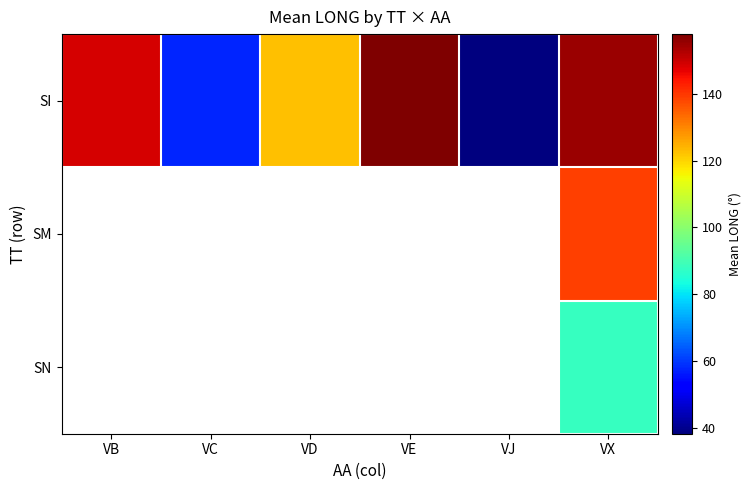

Is it true that SI equals 148.9 at VB?

True